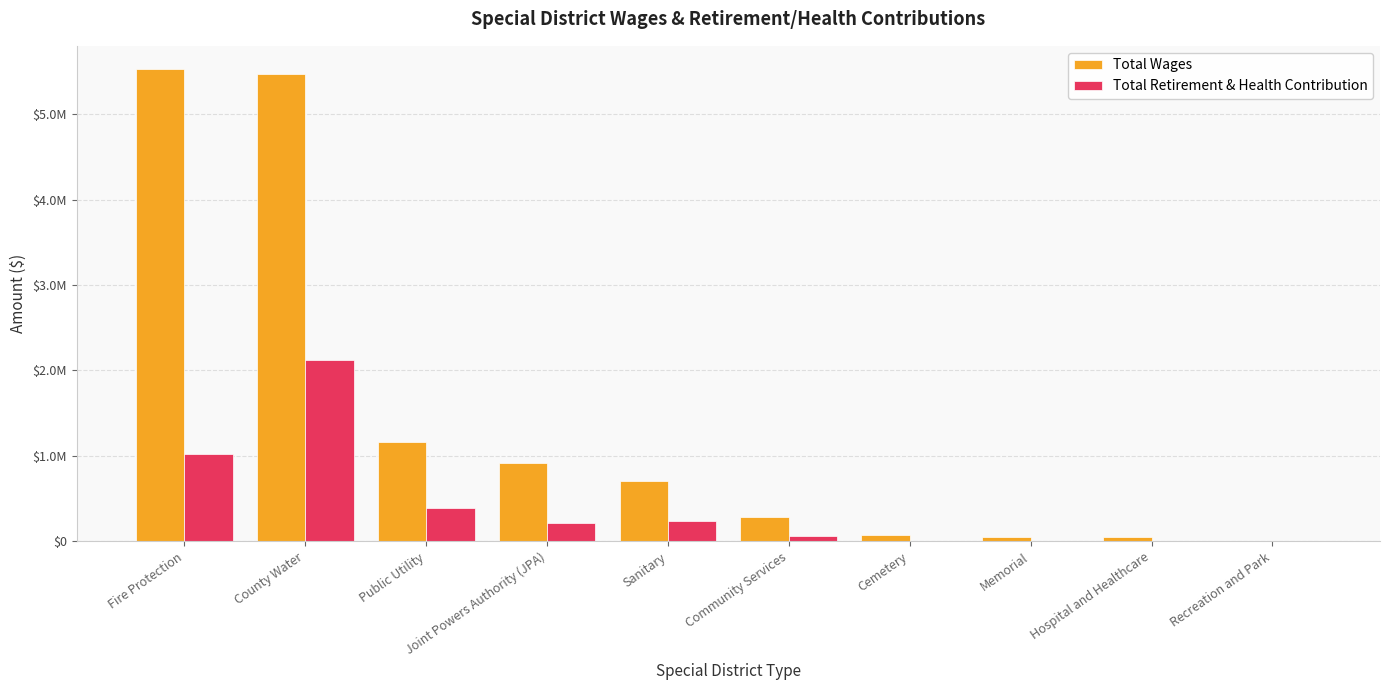

What are all the series names shown in the legend?

Total Wages, Total Retirement & Health Contribution